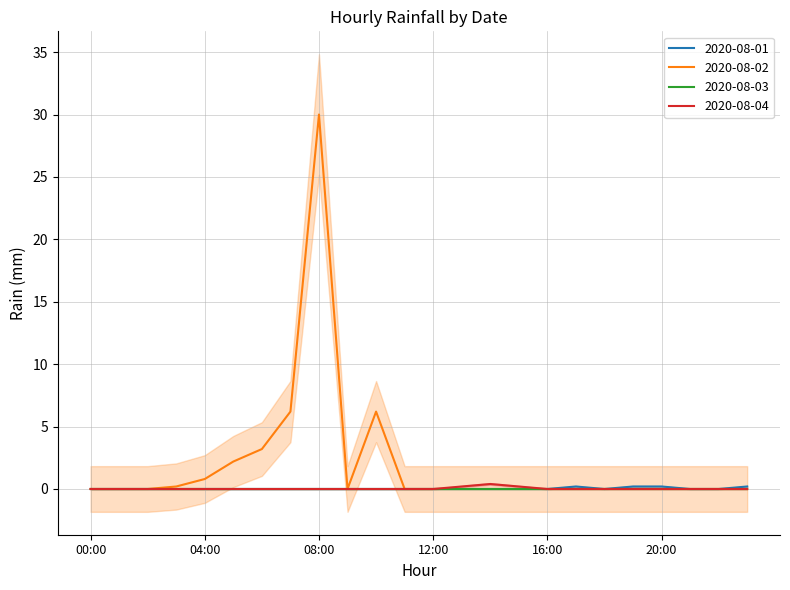

At which label is 2020-08-04 closest to 0?

00:00